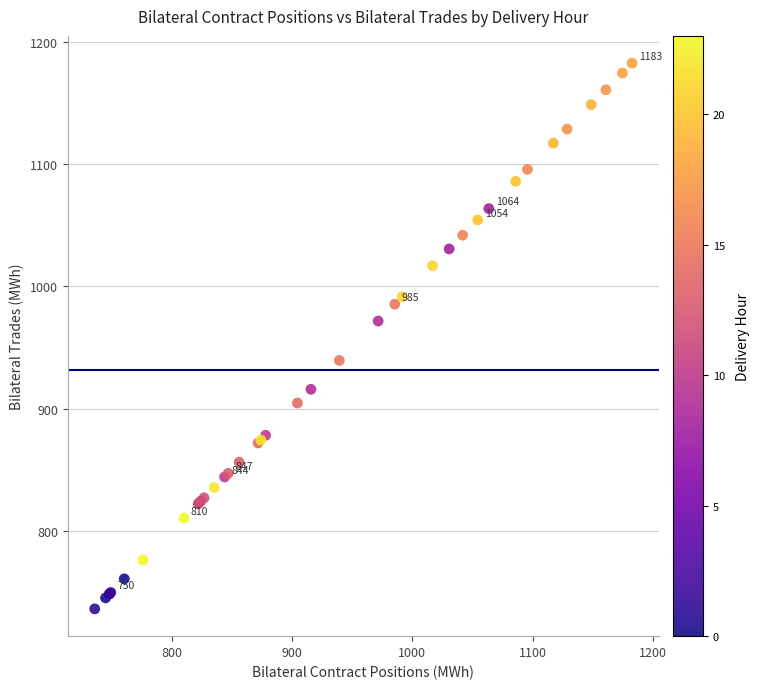

What Y value in the scatter plot is closest to 959?

971.6